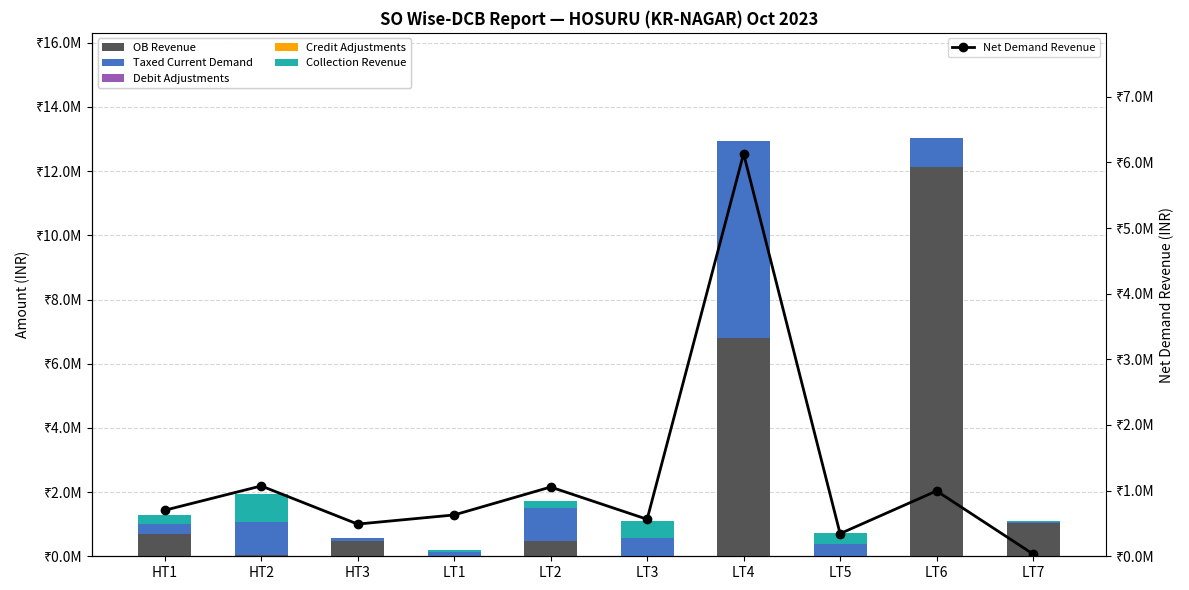

What is the label of the 10th bar from the right?

HT1